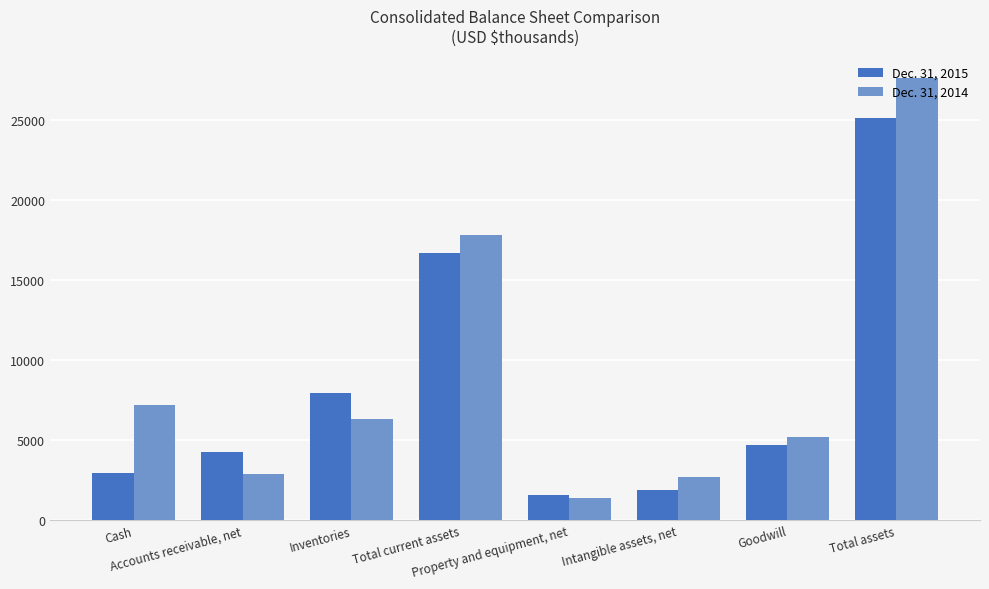

The Dec. 31, 2015 series shows 2958 at Cash. True or false?

True